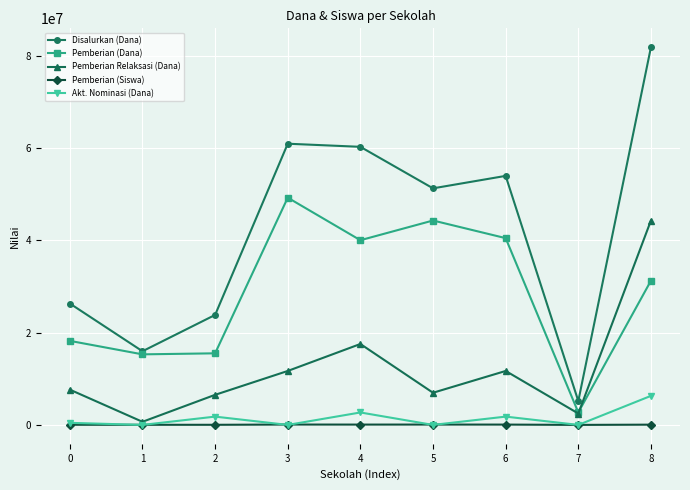

Is the value of Pemberian (Dana) at 1 greater than the value of Disalurkan (Dana) at 3?

No